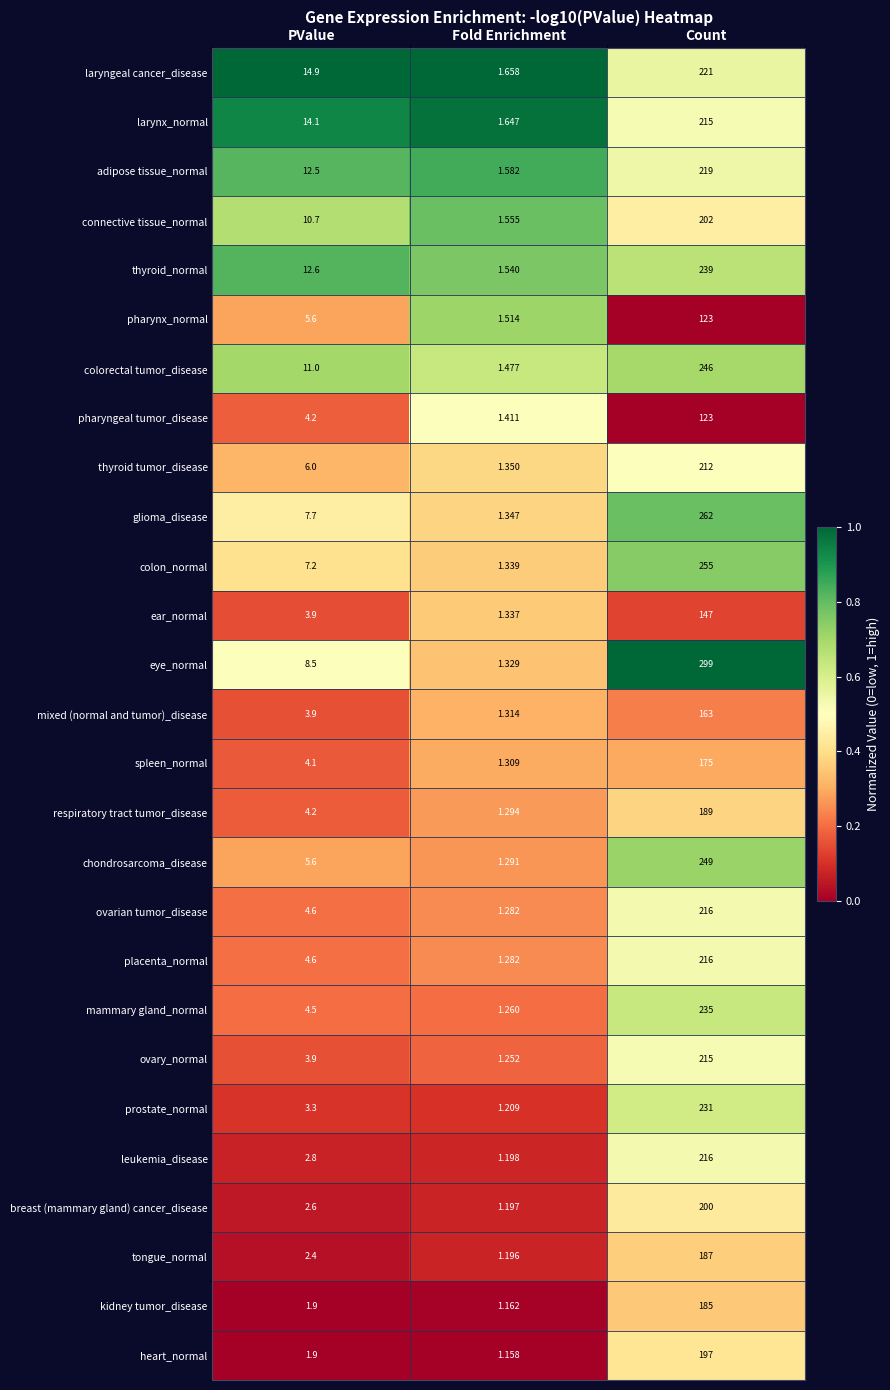

Which series has the largest total across all categories?

eye_normal